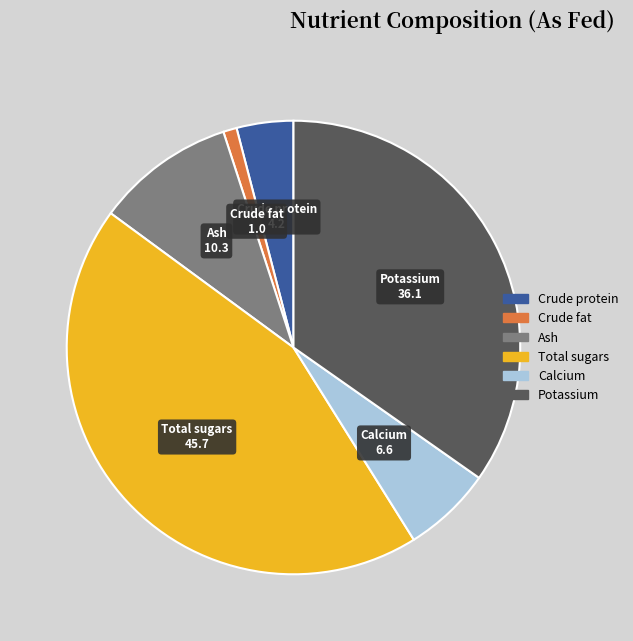

How many slices are in this pie chart?

6